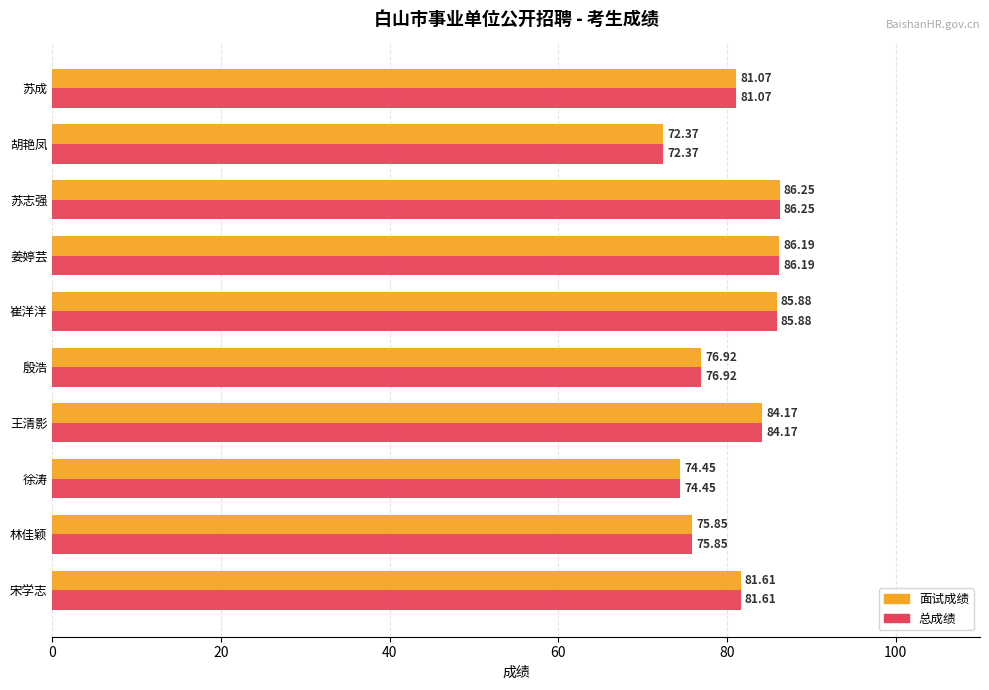

Rank the categories by 面试成绩 value from lowest to highest.

胡艳凤, 徐涛, 林佳颖, 殷浩, 苏成, 宋学志, 王清影, 崔洋洋, 姜婷芸, 苏志强